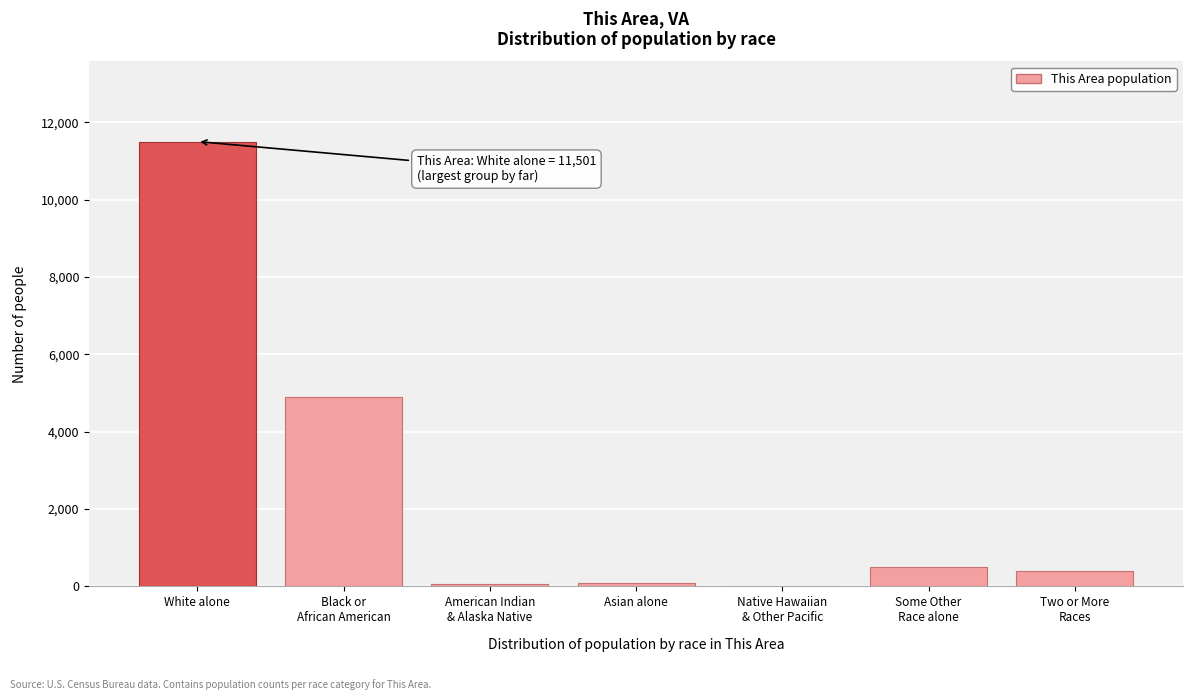

Which category has the highest value across all series?

White alone